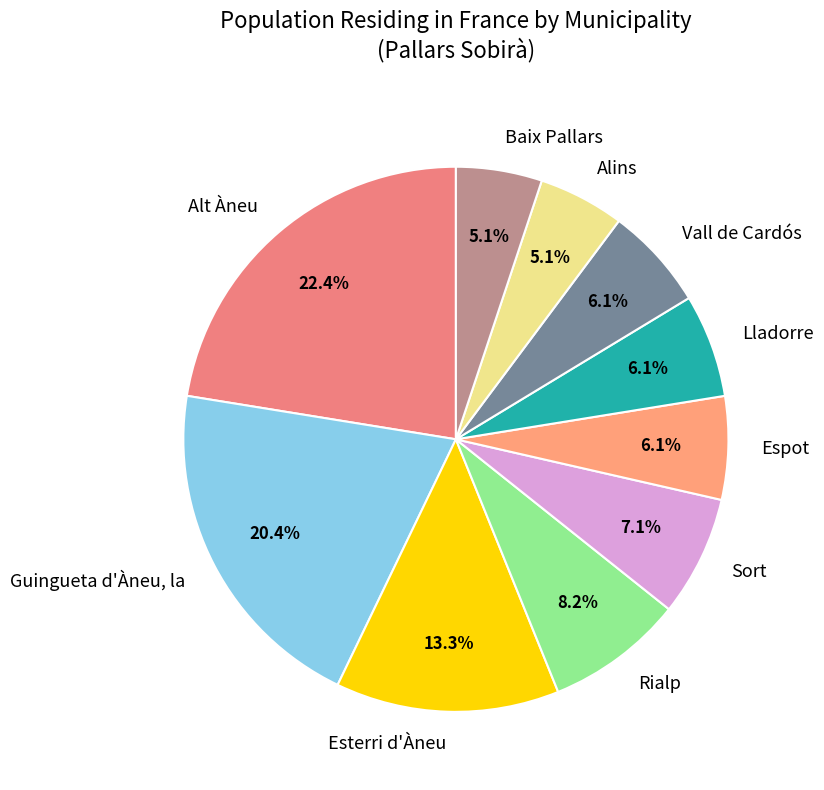

What percentage is the Guingueta d'Àneu, la slice, to the nearest percent?

20%